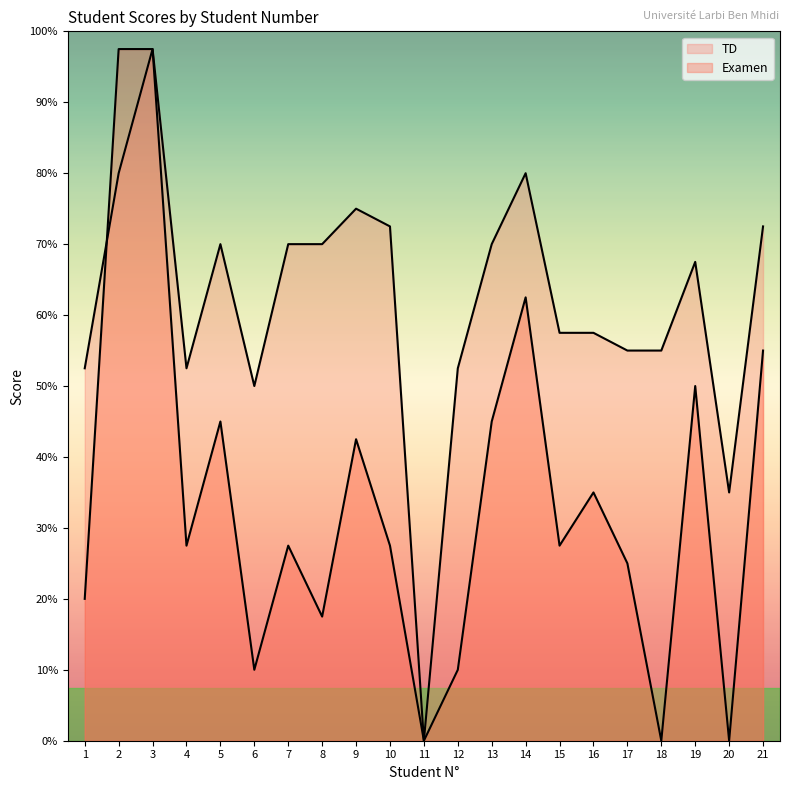

Is the value of TD at 17 greater than the value of Examen at 11?

Yes